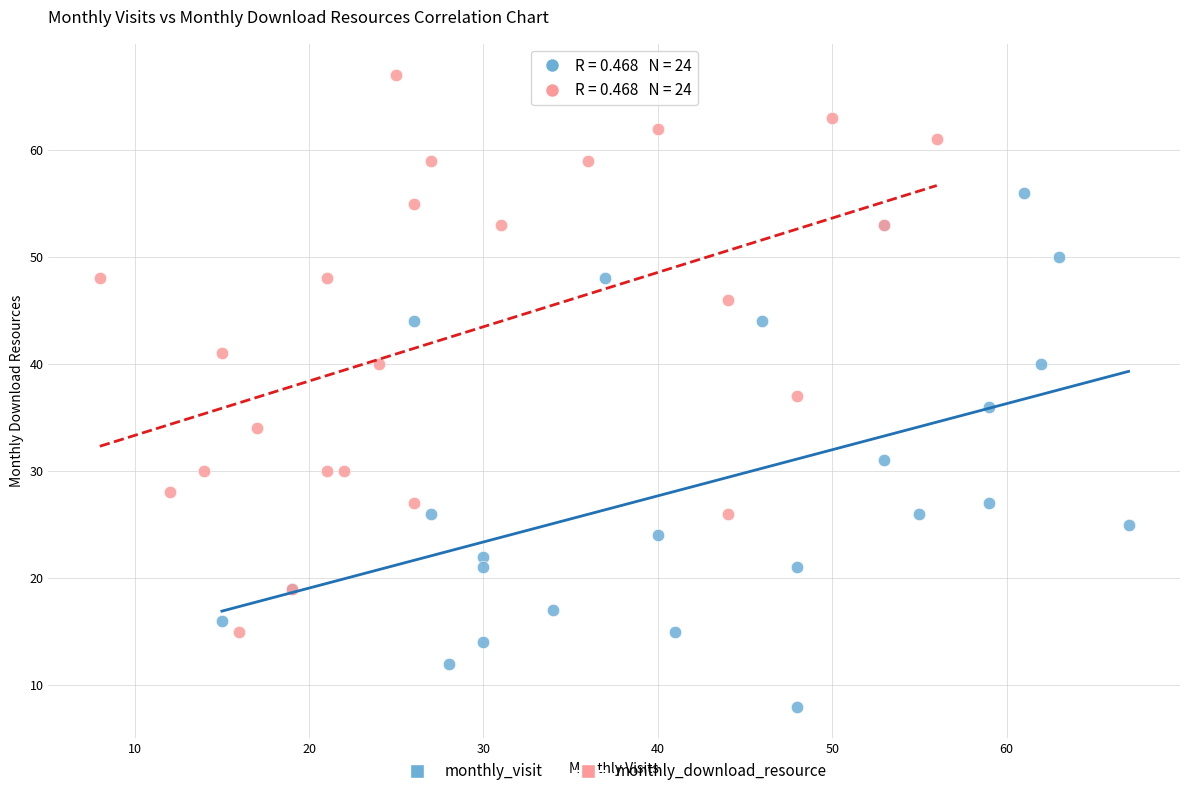

Which series contains the lowest Y value?

monthly_visit